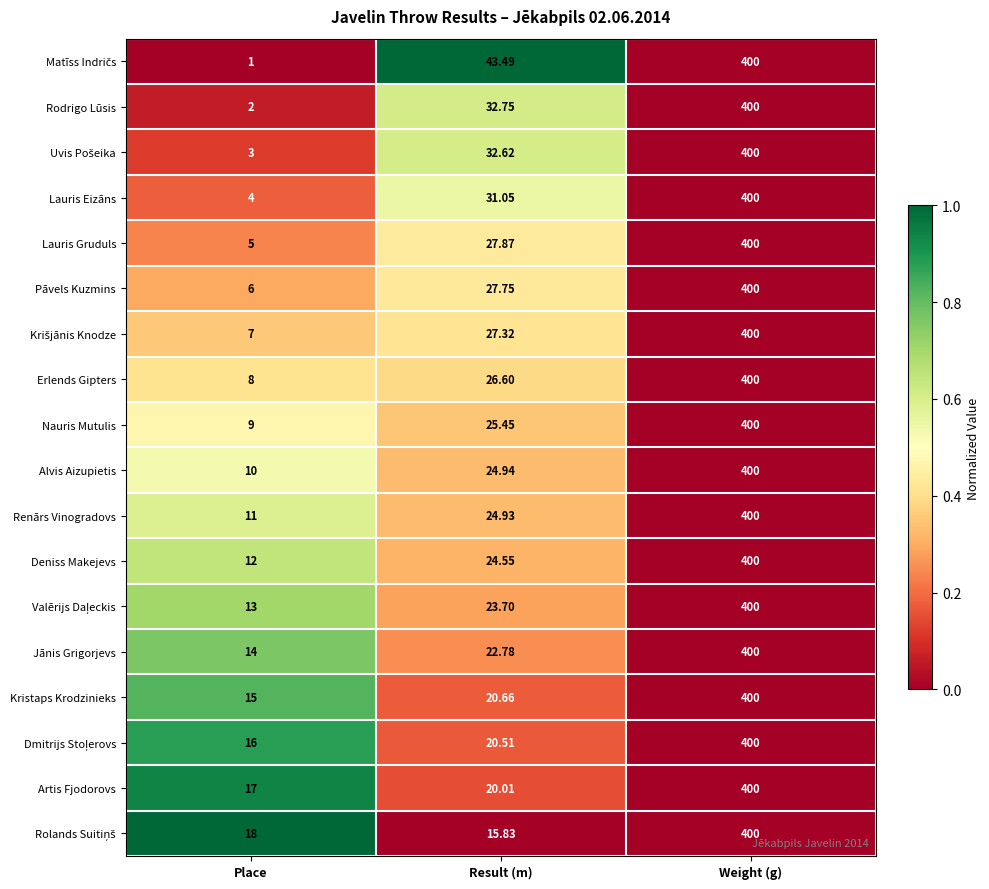

How many data points in Pāvels Kuzmins are less than 27?

1